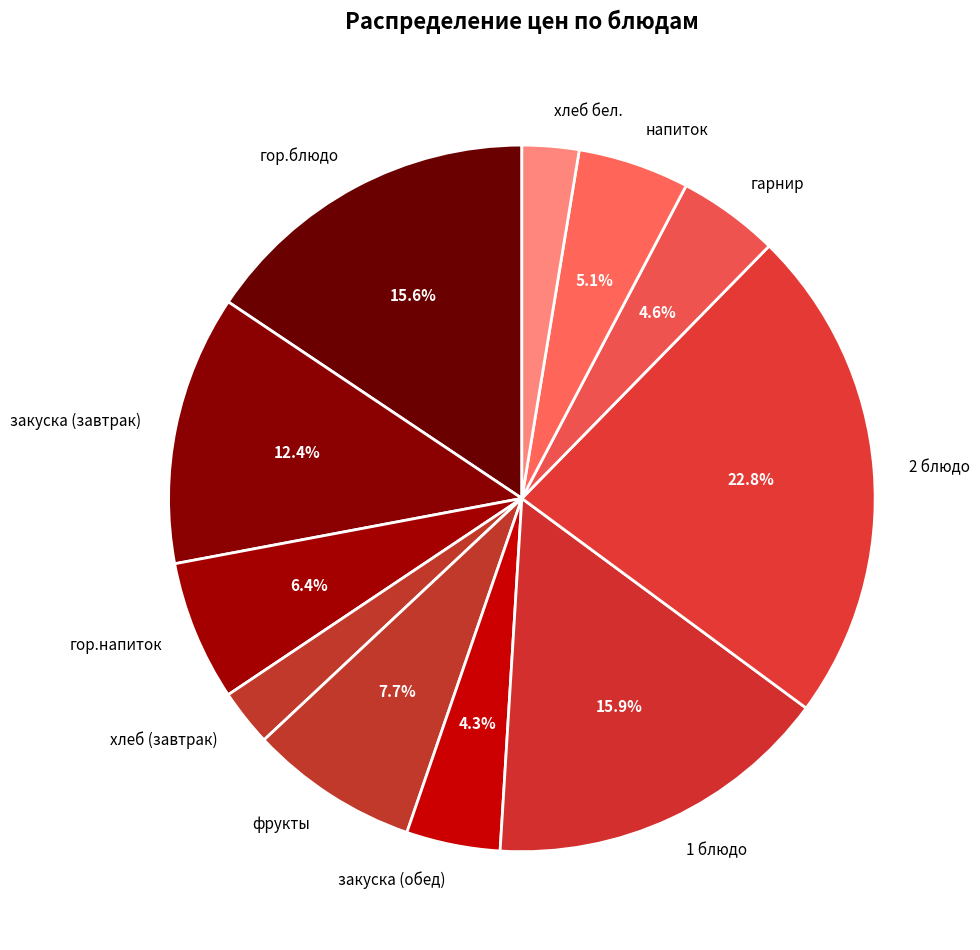

The хлеб (завтрак) slice represents 3% of the pie. True or false?

True